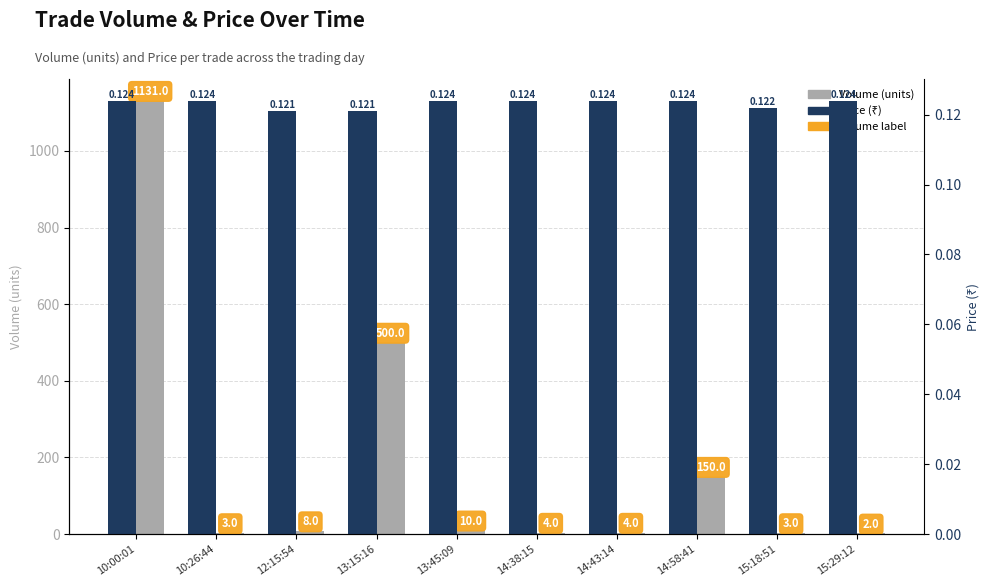

Reading left to right, what are all the values shown in this chart?

Volume: 10:00:01=1131.0	10:26:44=3.0	12:15:54=8.0	13:15:16=500.0	13:45:09=10.0	14:38:15=4.0	14:43:14=4.0	14:58:41=150.0	15:18:51=3.0	15:29:12=2.0
Price: 10:00:01=0.1	10:26:44=0.1	12:15:54=0.1	13:15:16=0.1	13:45:09=0.1	14:38:15=0.1	14:43:14=0.1	14:58:41=0.1	15:18:51=0.1	15:29:12=0.1